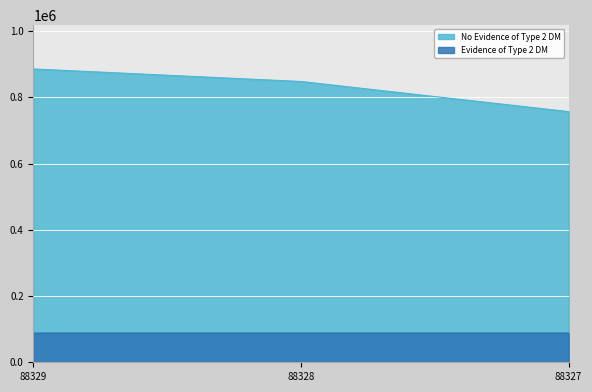

What value does the No Evidence of Type 2 DM series have at 88327?

756728